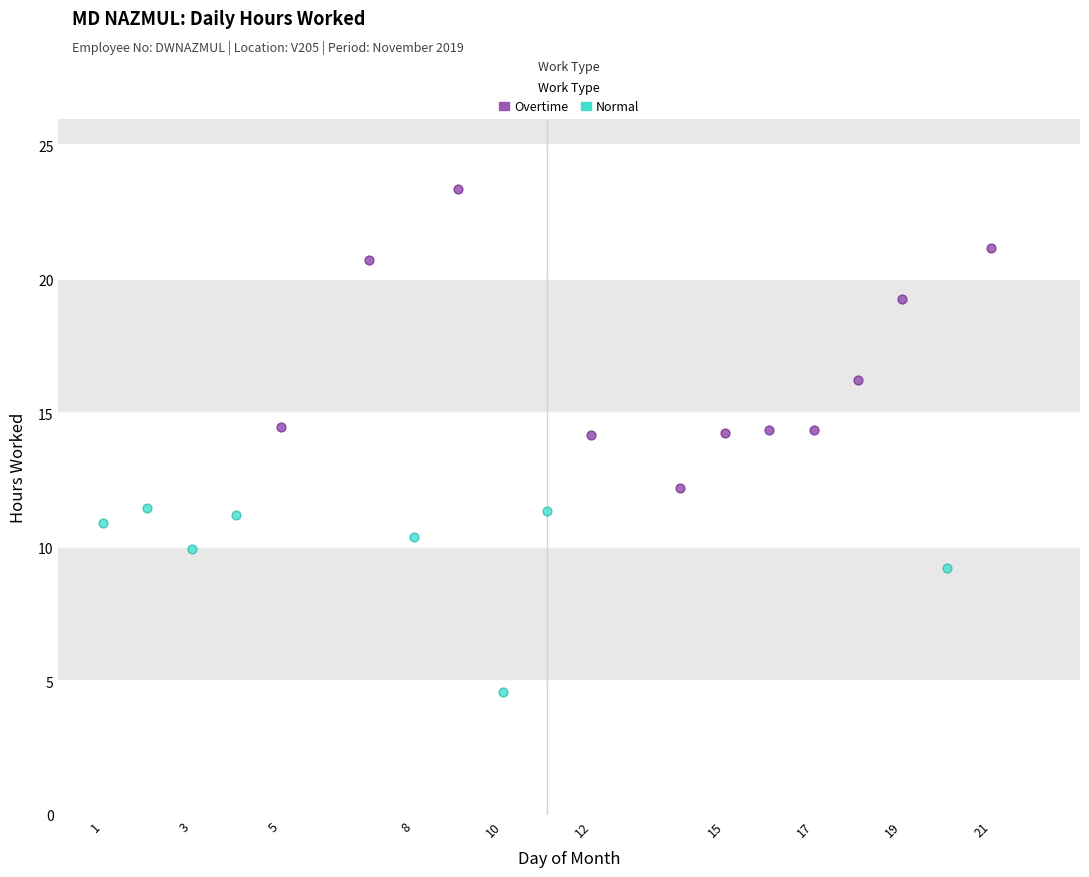

Which series contains the highest Y value?

Overtime